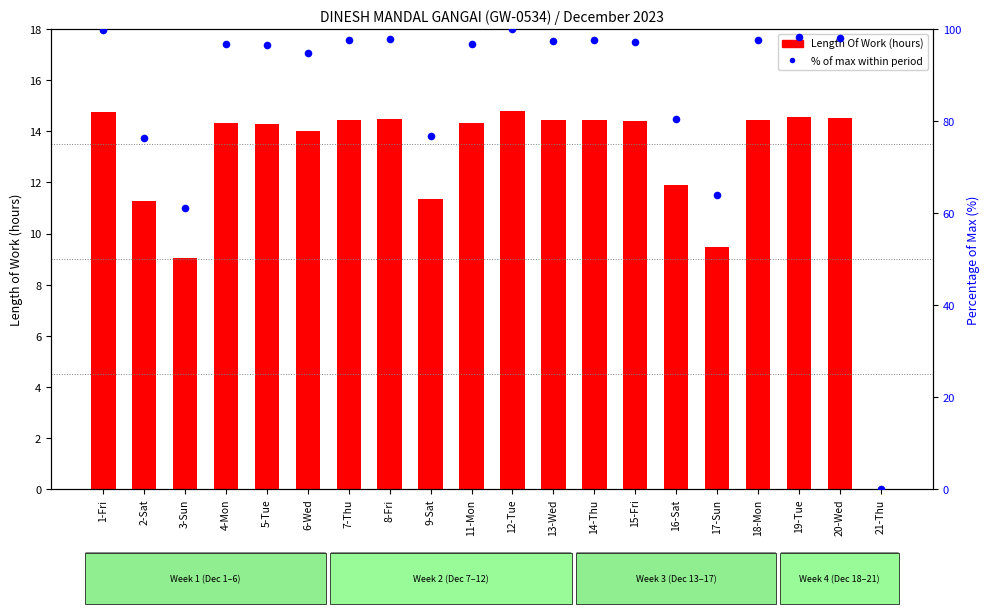

Is the value of Length Of Work at 8-Fri greater than the value of % of max within period at 13-Wed?

No